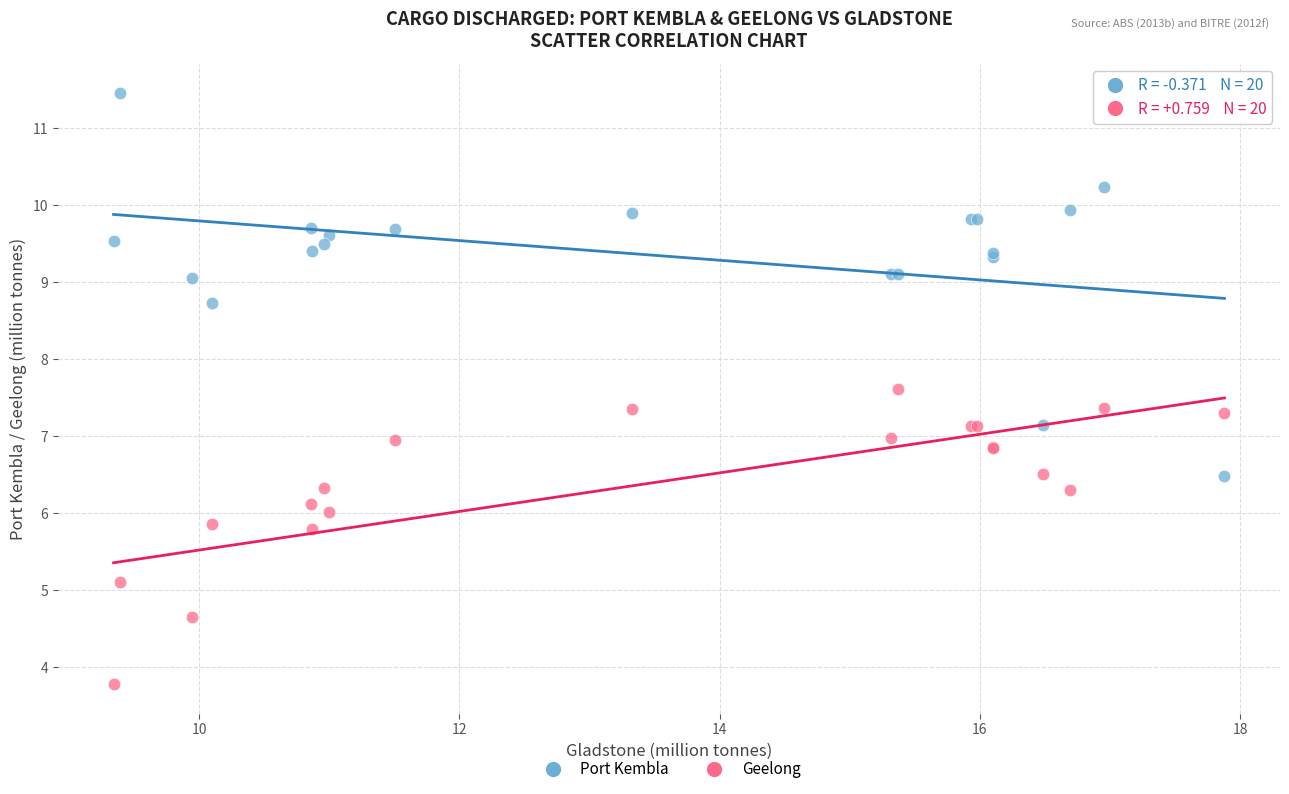

In the Port Kembla series, what Y value is closest to 8?

8.7